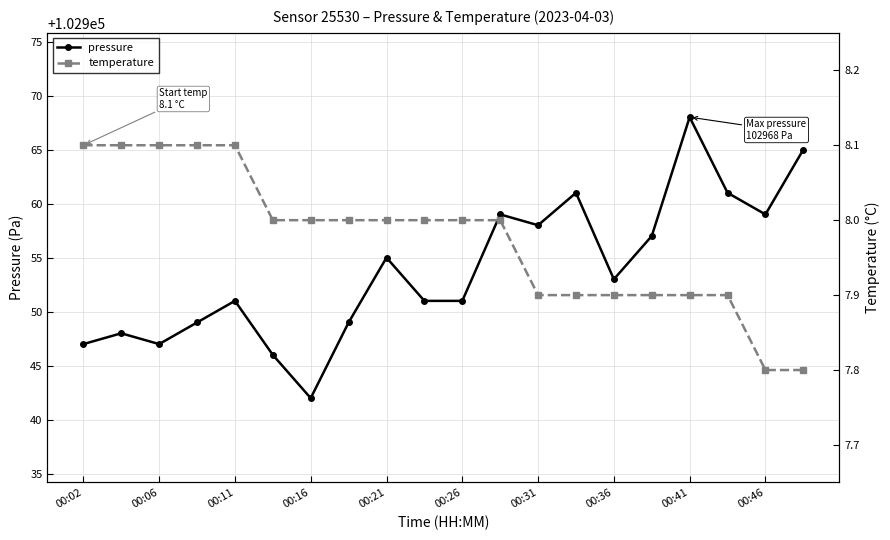

How many series are shown in this chart?

2